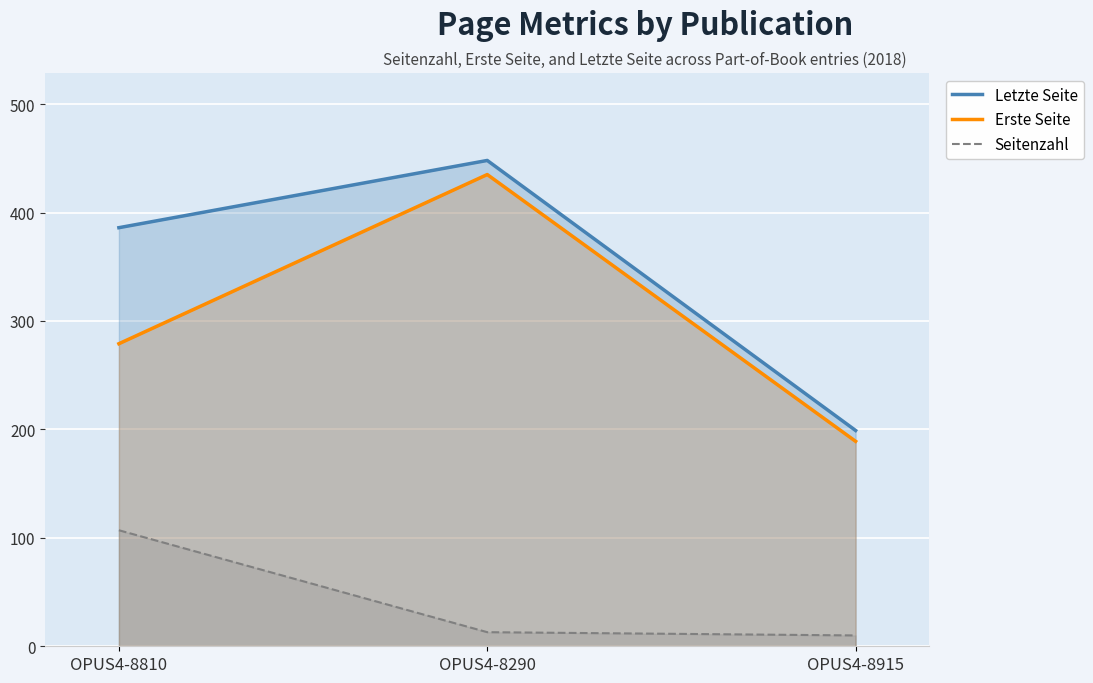

Count the number of data series in this chart.

3